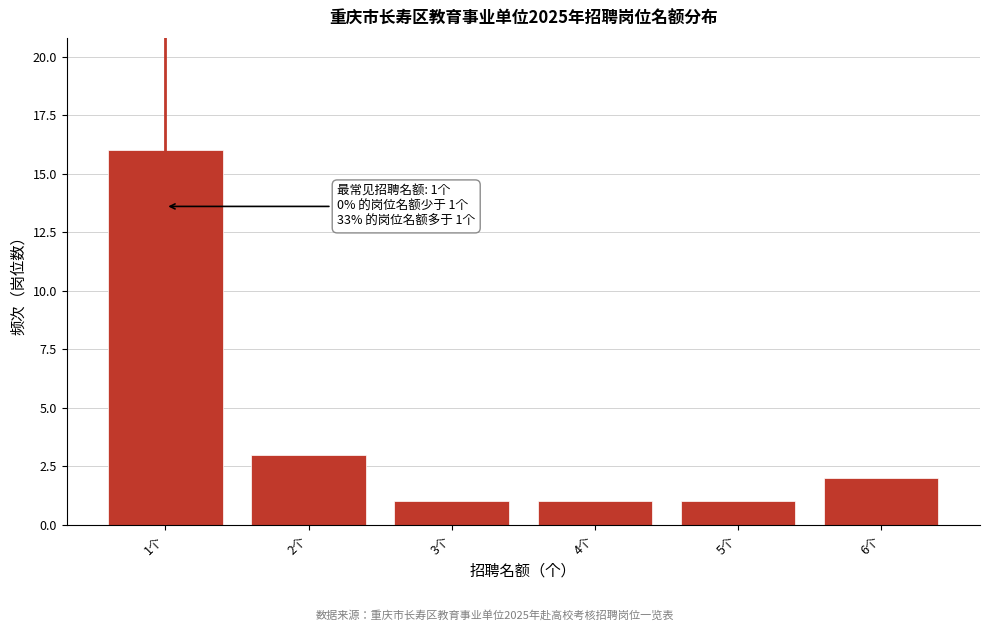

Reading left to right, list all the values displayed in this chart.

16	3	1	1	1	2